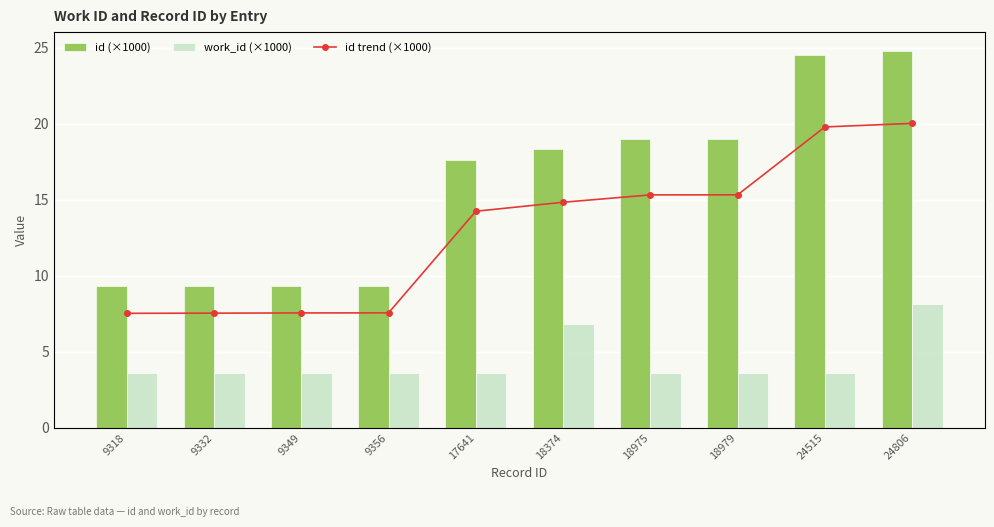

List the series in order of their peak value, lowest first.

work_id (×1000), id (×1000), id trend (×1000)